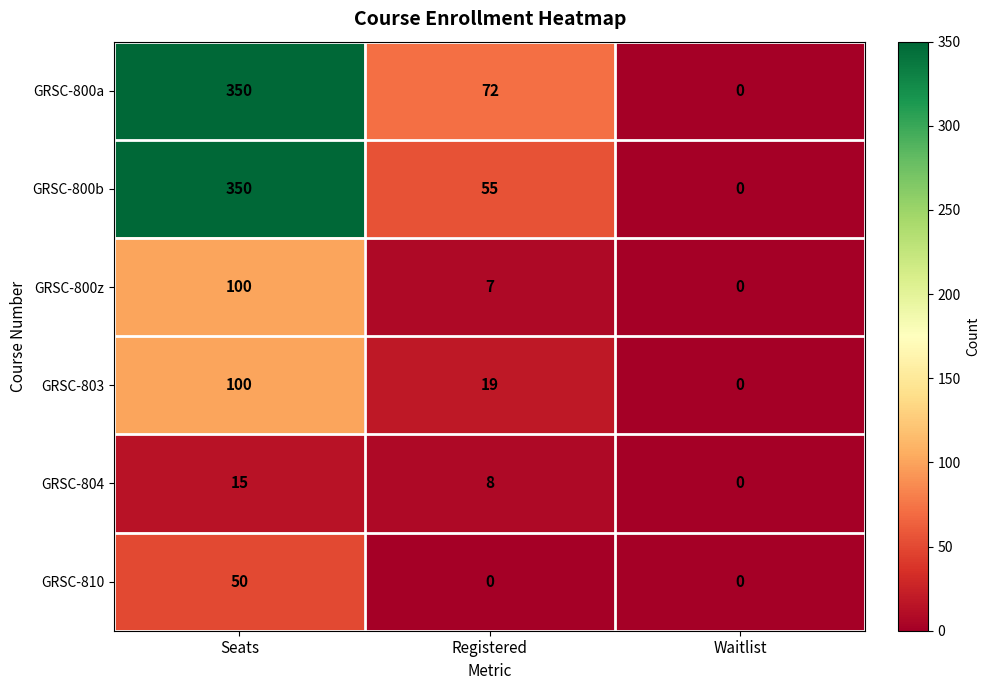

Rank the categories by GRSC-800z value from lowest to highest.

Waitlist, Registered, Seats